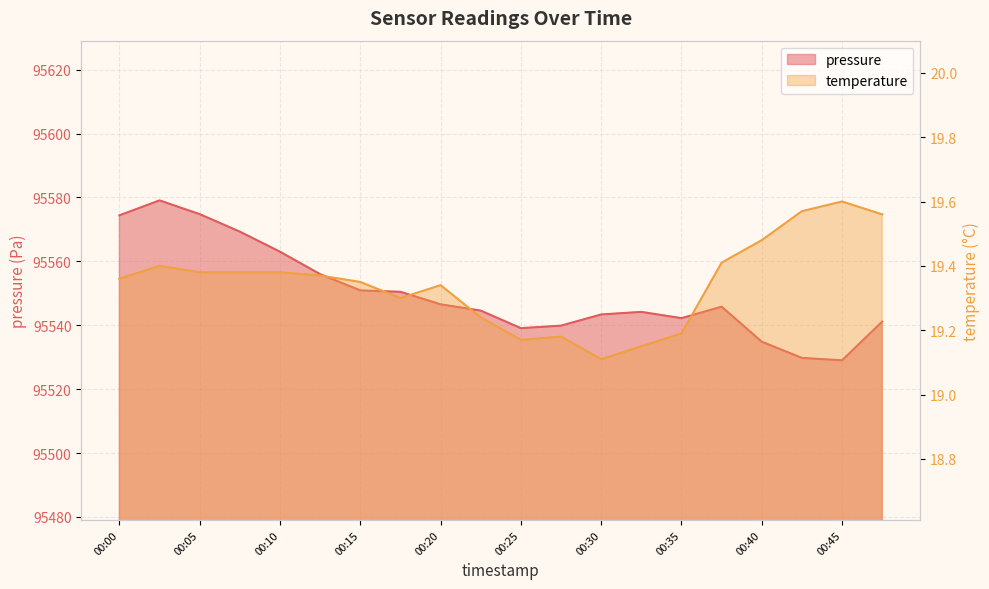

Between 00:23 and 00:27, which series saw the biggest shift?

pressure